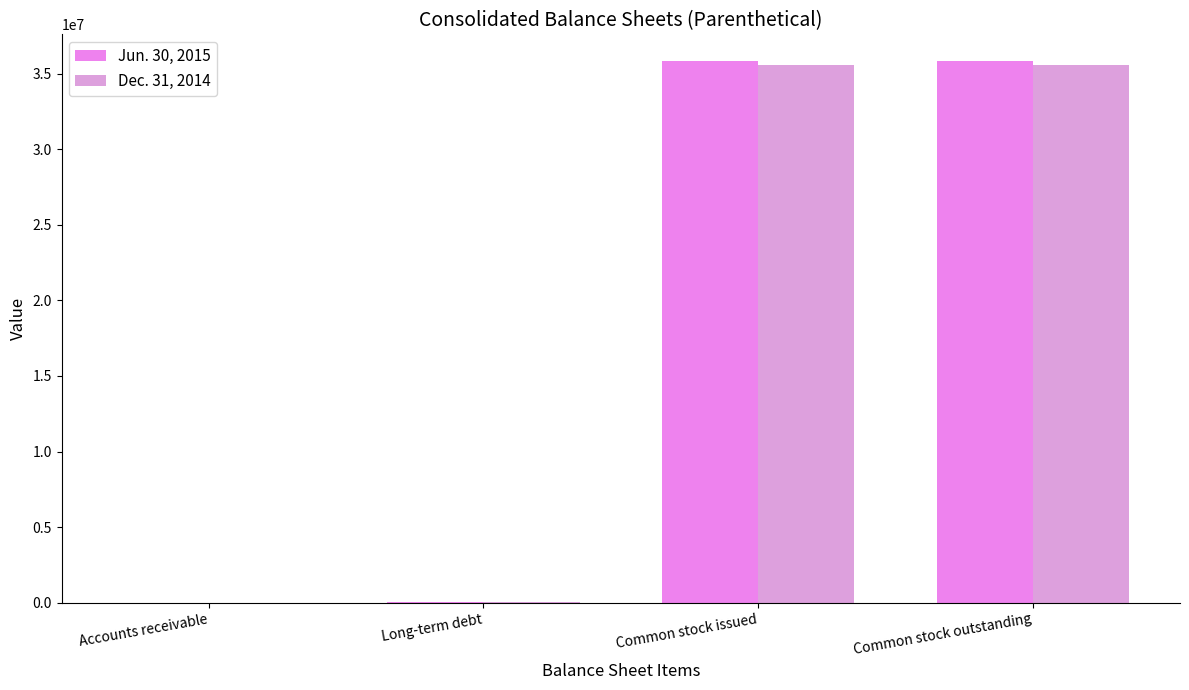

Are the bars horizontal?

No